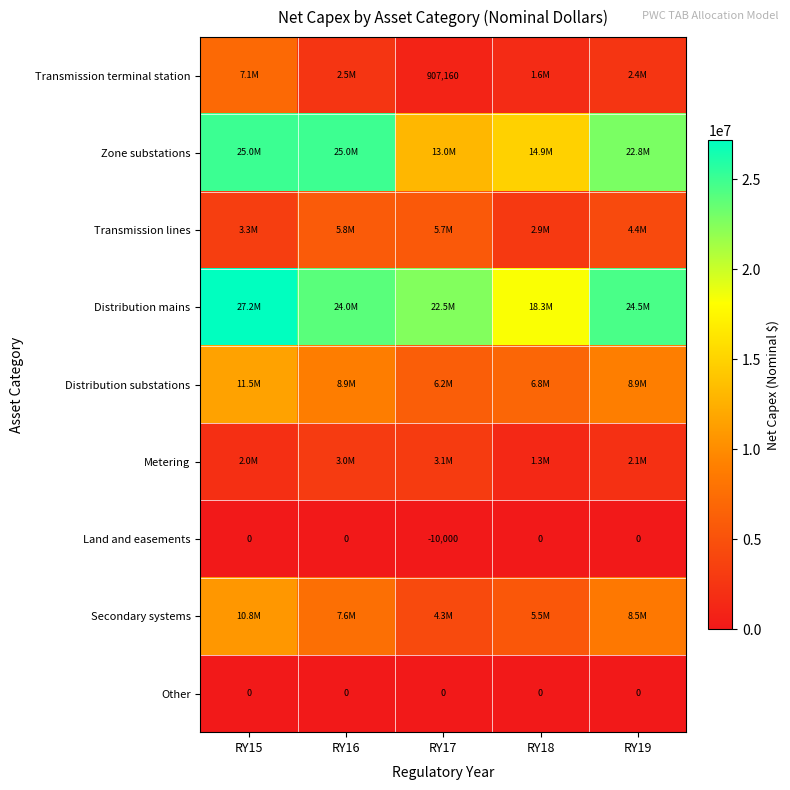

At RY18, list the series in order from largest to smallest.

Distribution mains, Zone substations, Distribution substations, Secondary systems, Transmission lines, Transmission terminal station, Metering, Land and easements, Other